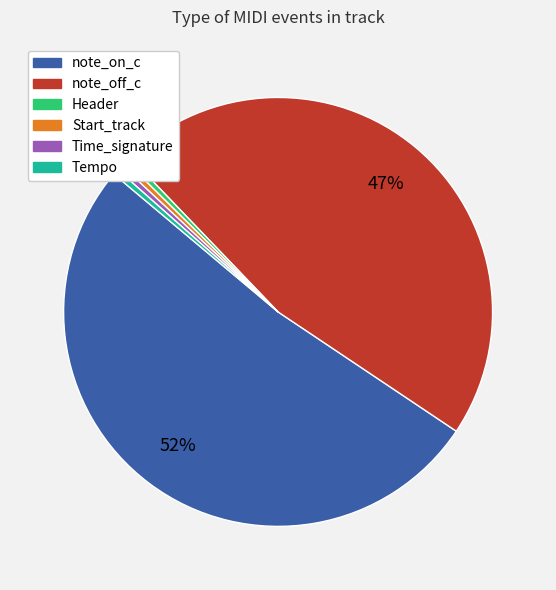

Combined, do Header and Time_signature account for over 50%?

No